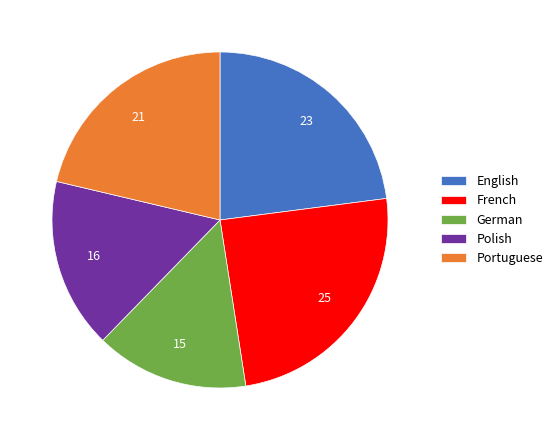

Approximately how many times larger is the value at Polish compared to French?

0.7